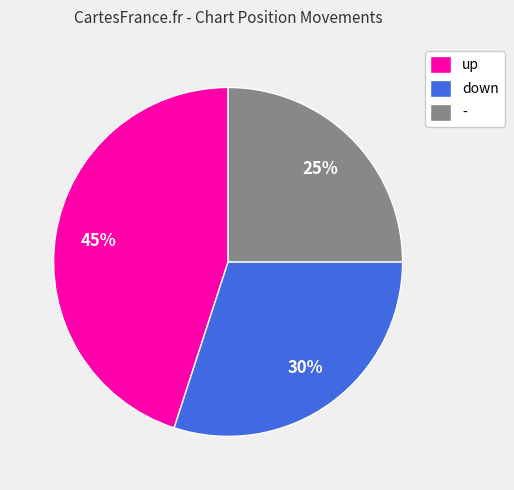

Which slice is the largest?

up